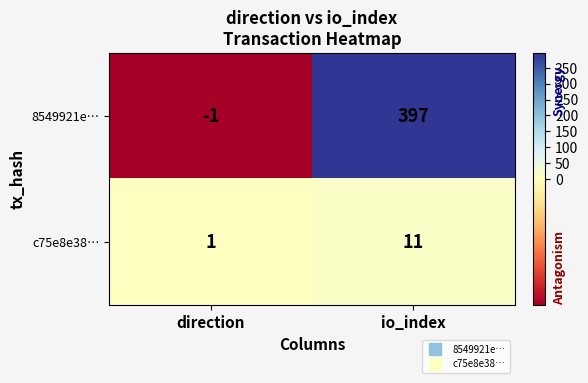

At how many categories does at least one series exceed 158?

1